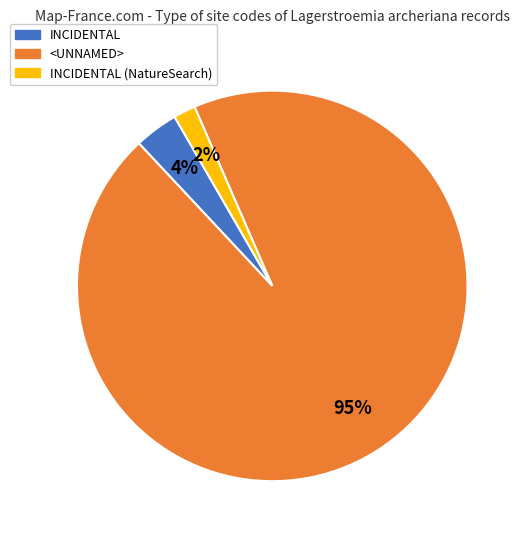

Rank the categories by value from highest to lowest.

<UNNAMED>, INCIDENTAL, INCIDENTAL (NatureSearch)